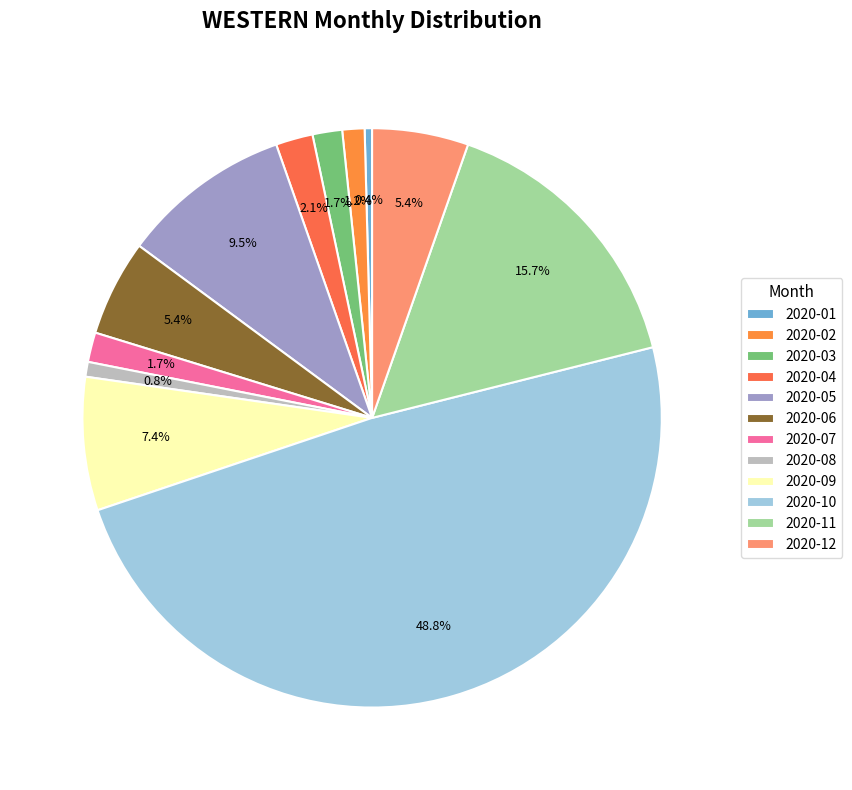

Rank the categories by value from highest to lowest.

2020-10, 2020-11, 2020-05, 2020-09, 2020-06, 2020-12, 2020-04, 2020-03, 2020-07, 2020-02, 2020-08, 2020-01